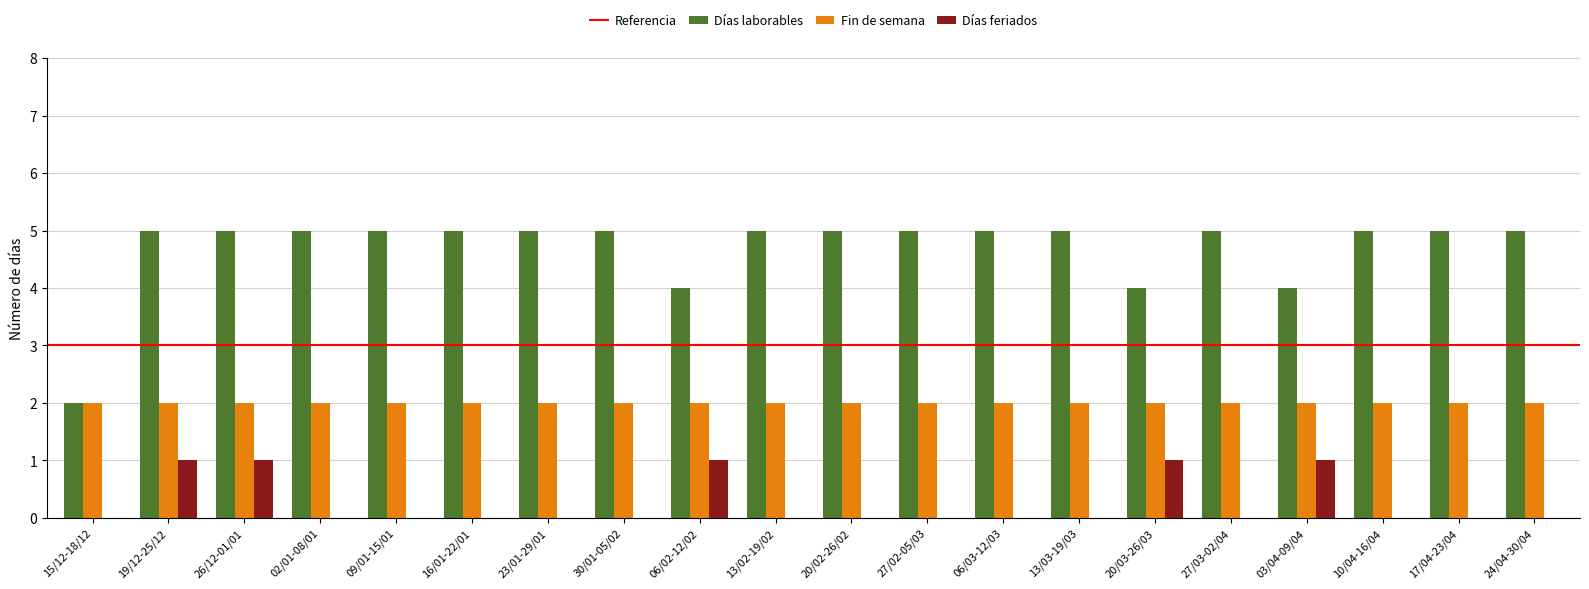

Which series has the widest spread of values?

Días laborables